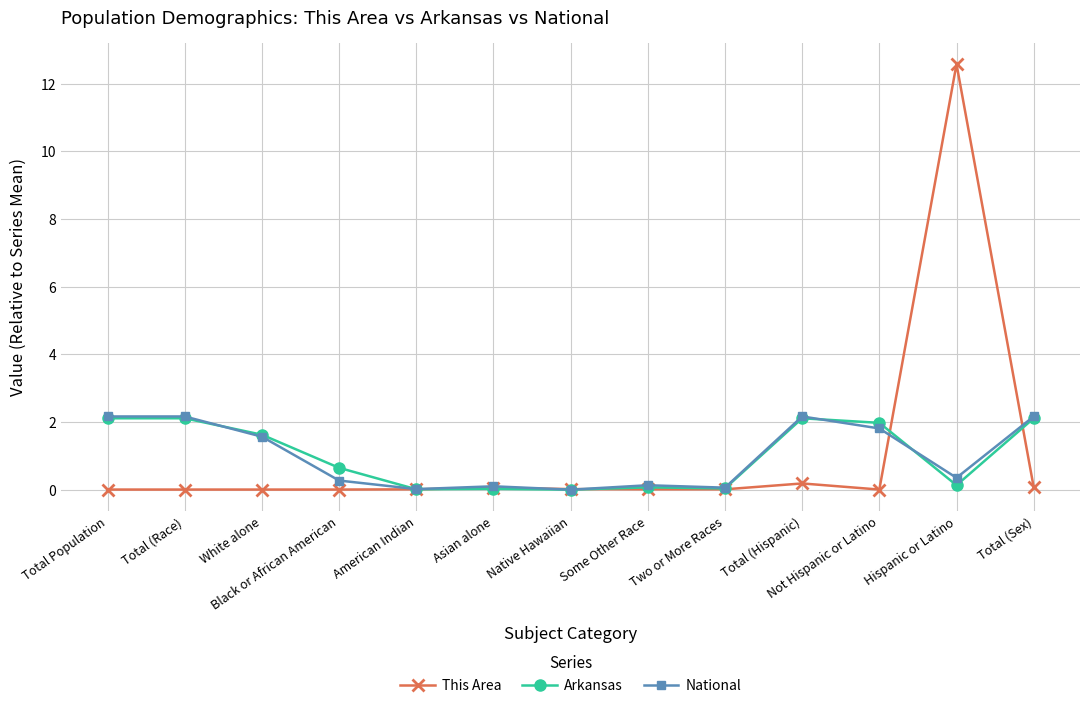

At how many categories does at least one series exceed 12?

1